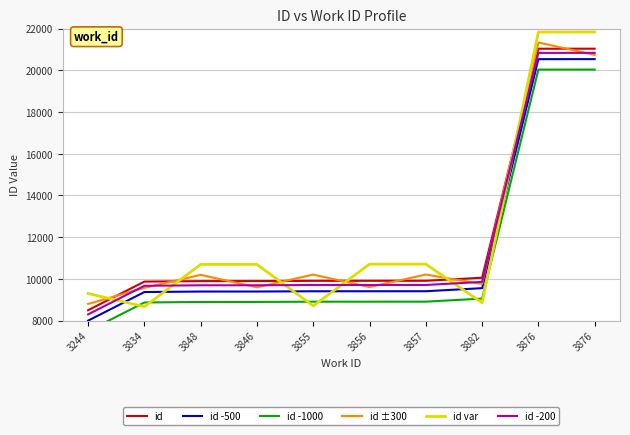

What is the sum of all id var values?

121987